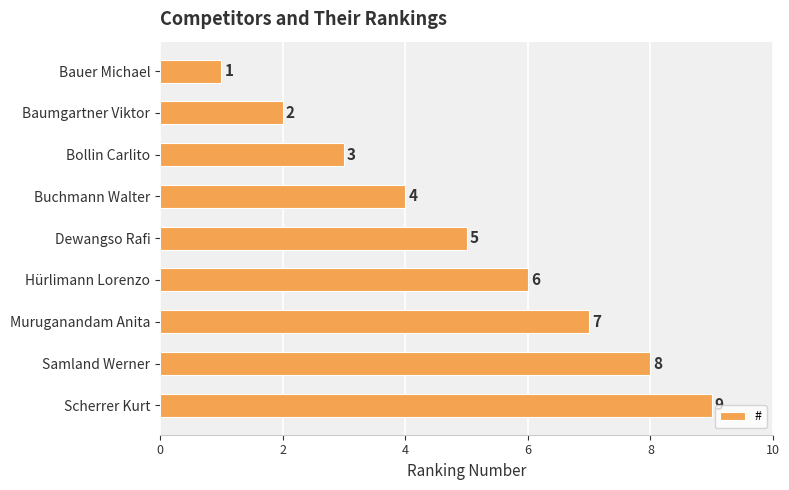

What value does the data have at Scherrer Kurt?

9